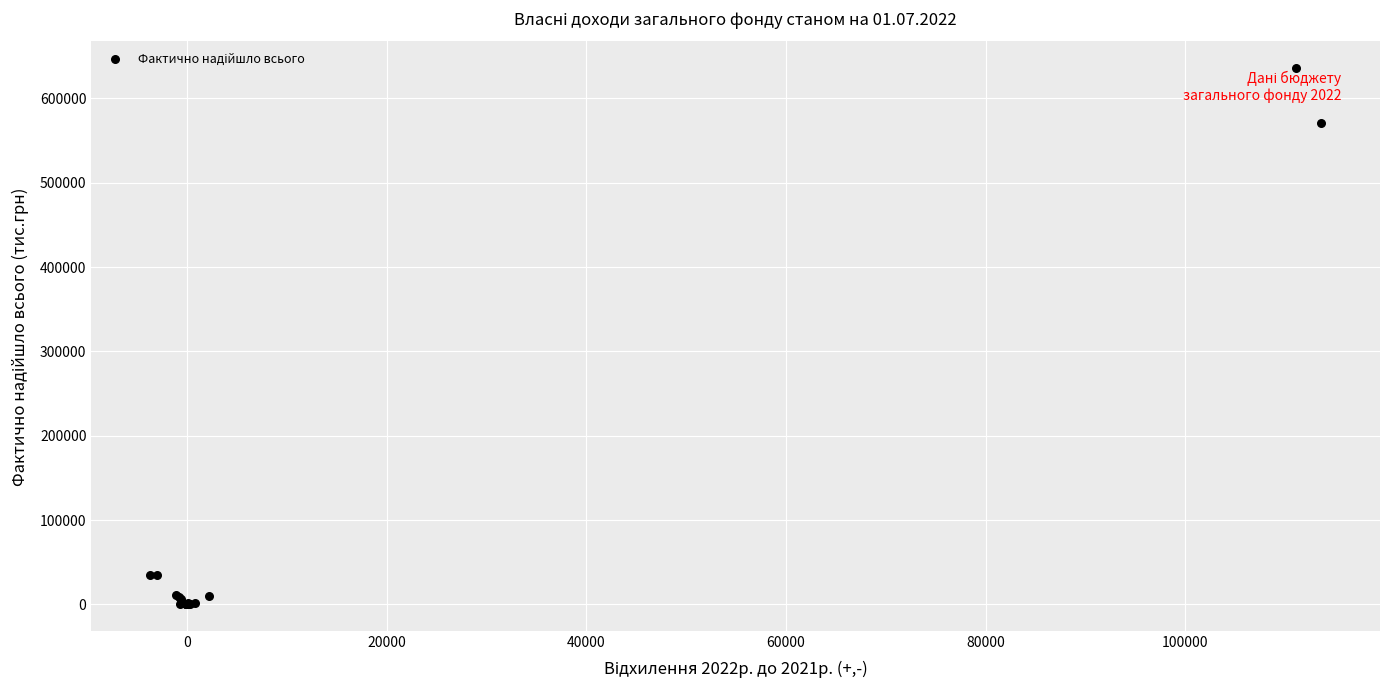

What Y value in the scatter plot is closest to 317906?

570536.2